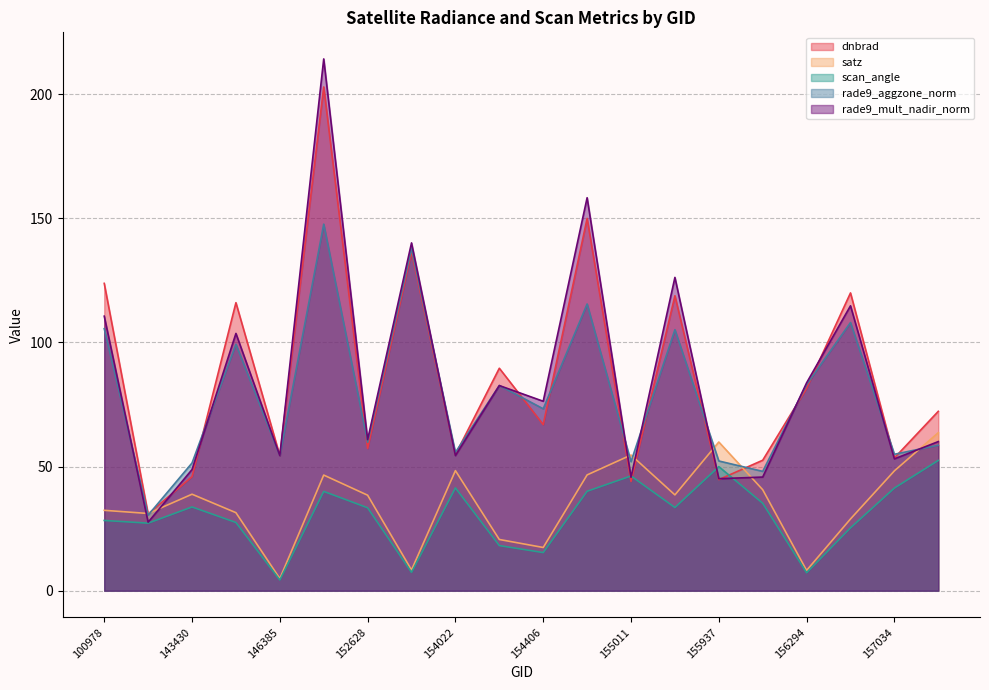

Which has a higher value, 155937 or 156479?

156479